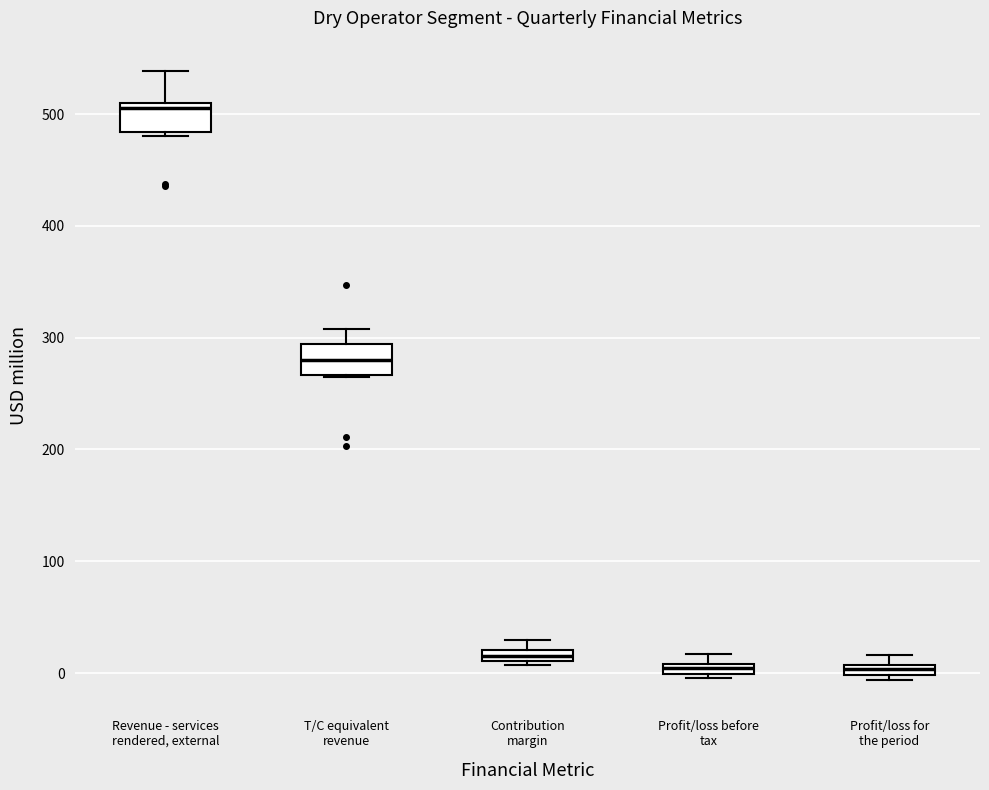

Where is the upper edge of the box for Revenue - services rendered, external on the y-axis? The values are not printed on the chart, so give them approximately, as read against the axis.

510